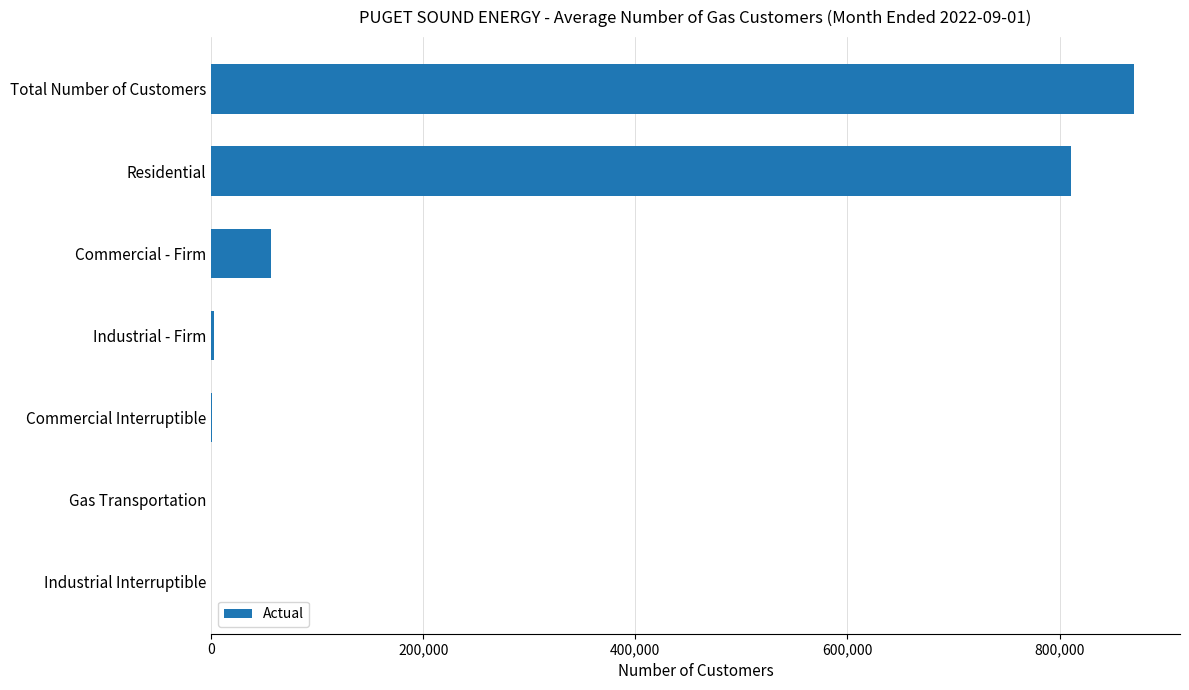

What is the maximum value shown in the chart?

870129